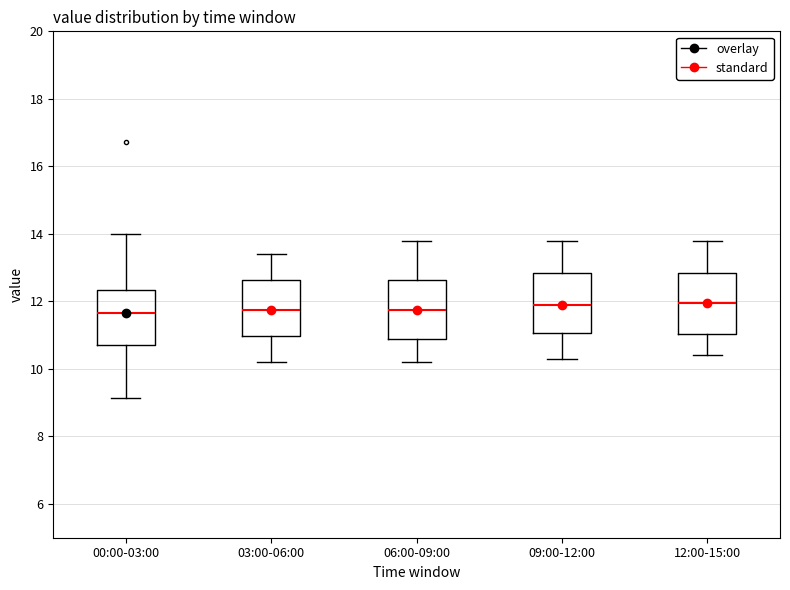

Reading left to right, transcribe this box plot: for each box, give where its median line is, the range the box spans, and where its two whiskers end, as read against the y-axis. The values are not printed on the chart, so give them approximately, as read against the axis.

00:00-03:00: median 11.6, box 10.8 to 12.4, whiskers 9.2 to 14.0
03:00-06:00: median 11.8, box 11.0 to 12.6, whiskers 10.2 to 13.4
06:00-09:00: median 11.8, box 10.8 to 12.6, whiskers 10.2 to 13.8
09:00-12:00: median 12.0, box 11.0 to 12.8, whiskers 10.4 to 13.8
12:00-15:00: median 12.0, box 11.0 to 12.8, whiskers 10.4 to 13.8